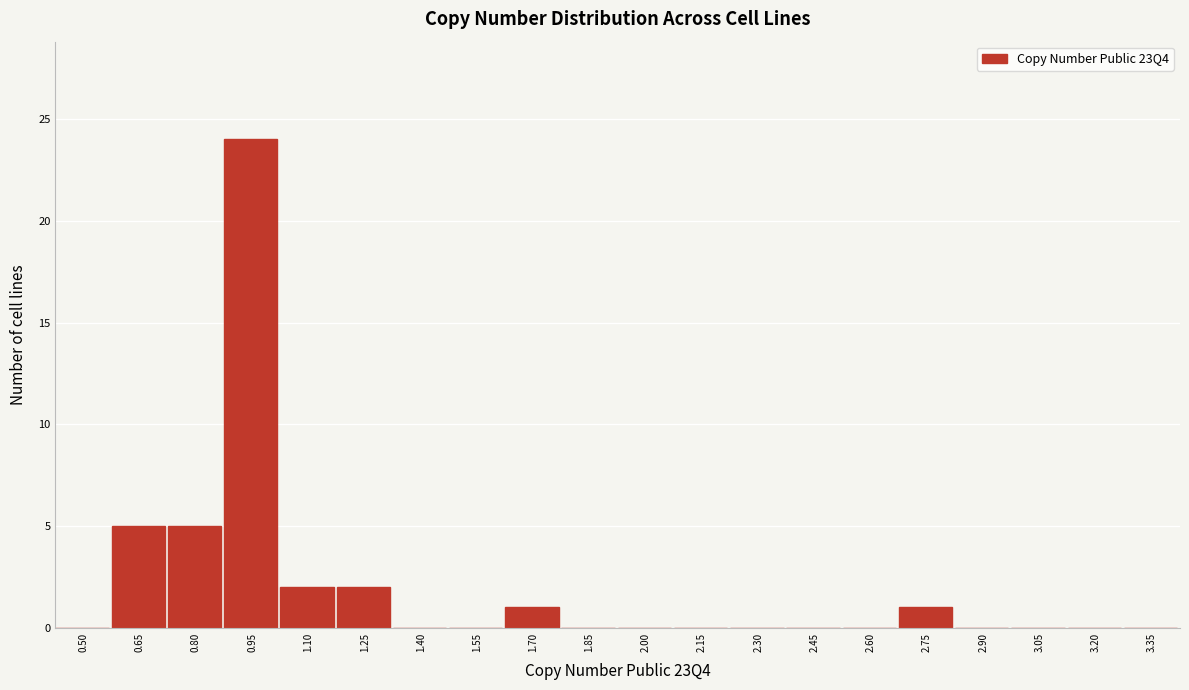

Reading right to left, what are all the values shown in this chart?

3.35=0	3.20=0	3.05=0	2.90=0	2.75=1	2.60=0	2.45=0	2.30=0	2.15=0	2.00=0	1.85=0	1.70=1	1.55=0	1.40=0	1.25=2	1.10=2	0.95=24	0.80=5	0.65=5	0.50=0